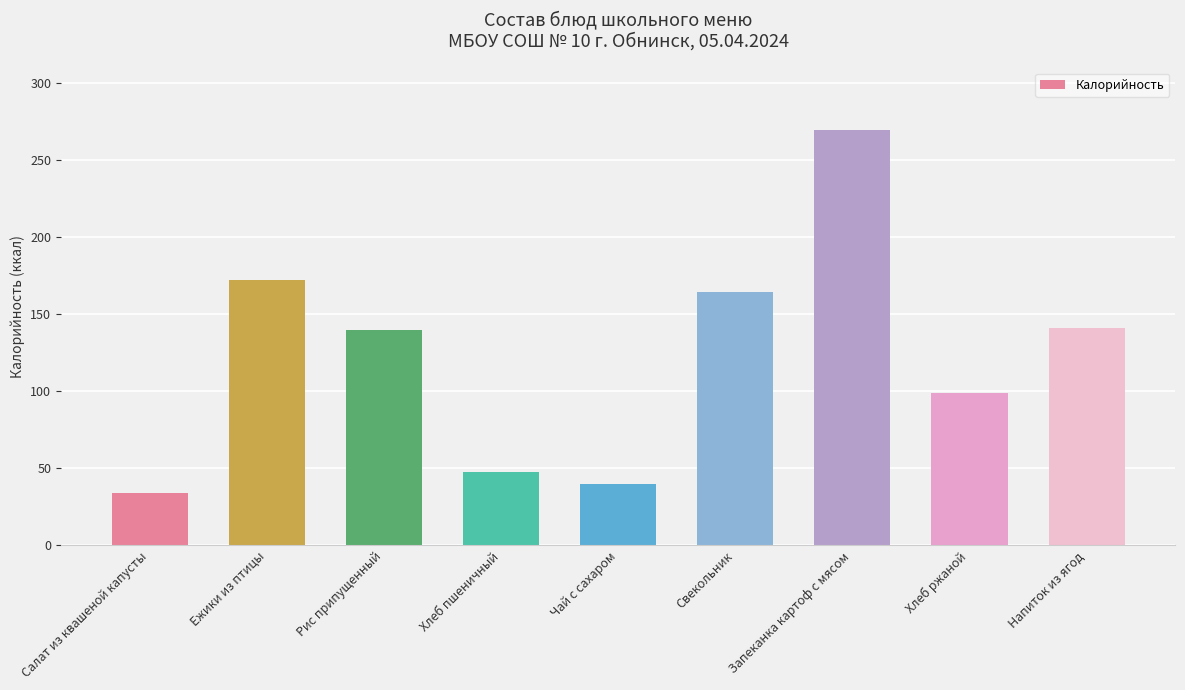

What is the change in value from Салат из квашеной капусты to Хлеб пшеничный?

+13.3